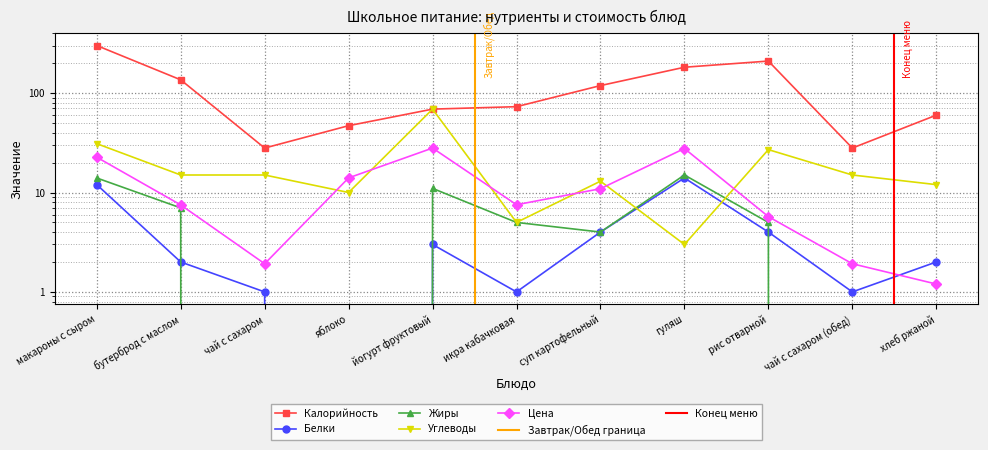

What is the spread (max minus min) of values at йогурт фруктовый?

66.0